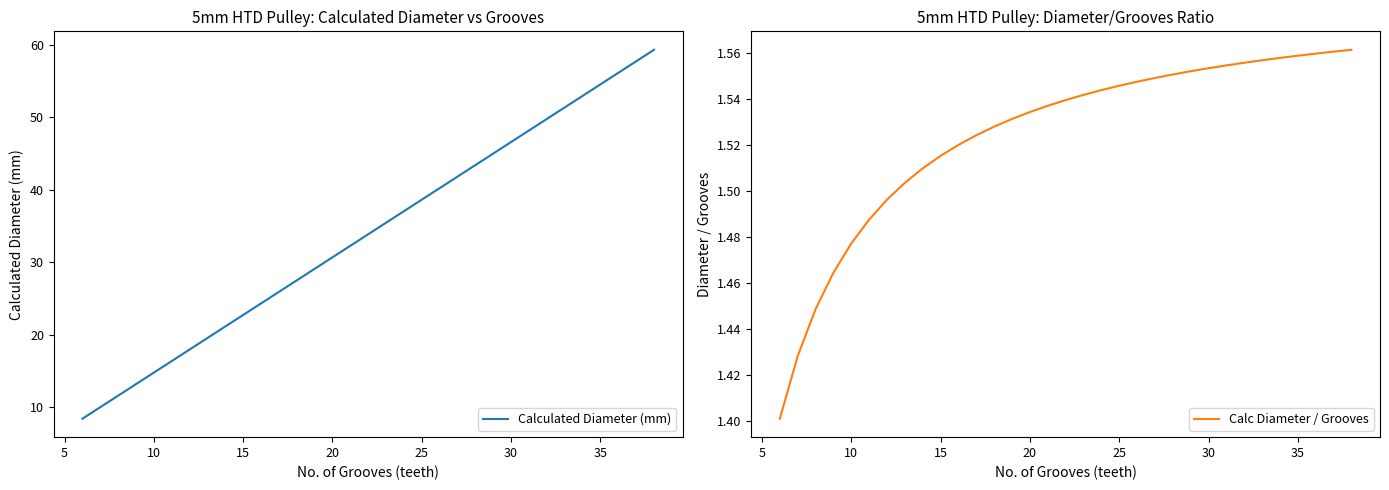

List the series in order of their overall mean, lowest first.

Calc Diameter / Grooves, Calculated Diameter (mm)